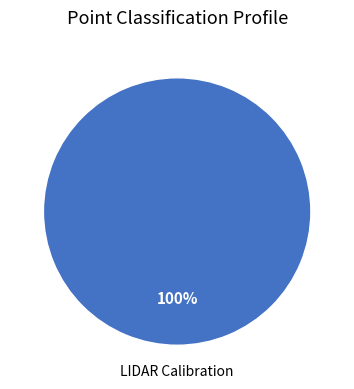

Is there any slice that represents more than half of the pie?

Yes